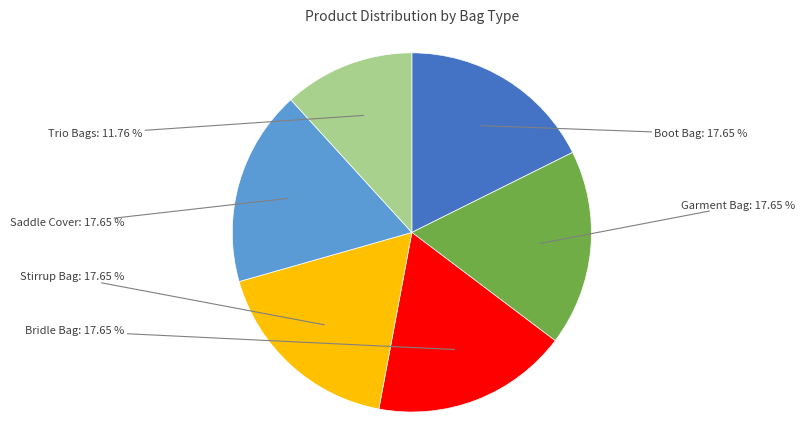

Is there a majority slice in this chart?

No